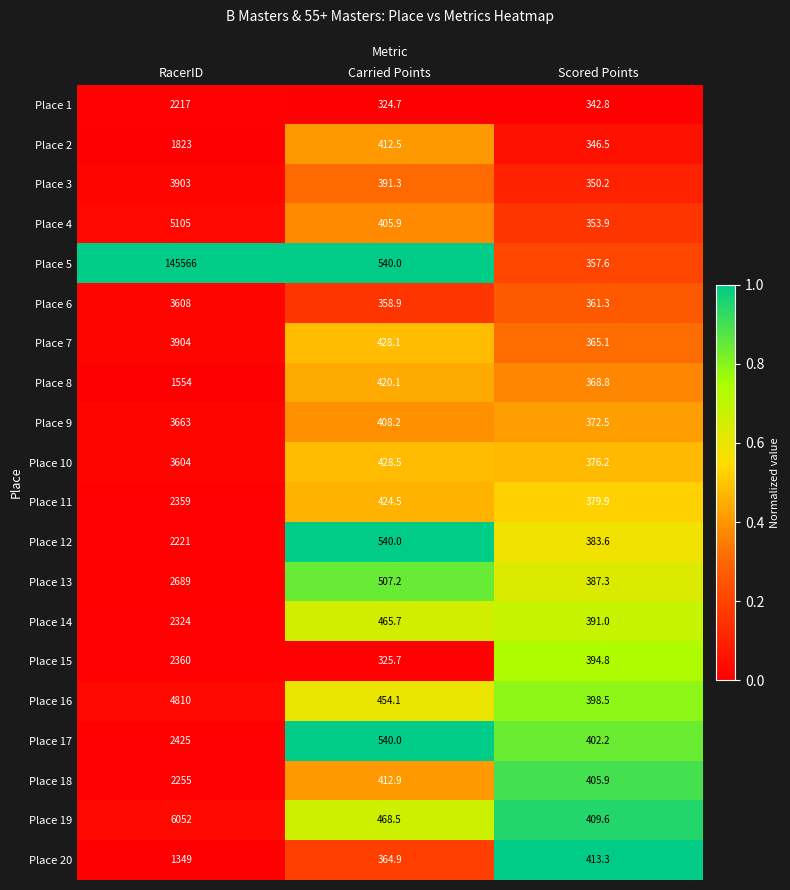

What is the total value across all series at Carried Points?

8621.7